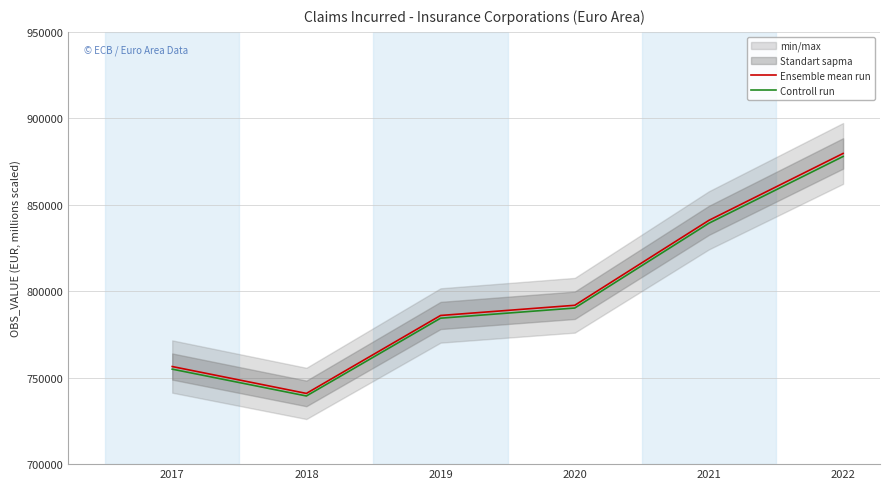

What is the average value of the Controll run series?

797716.4